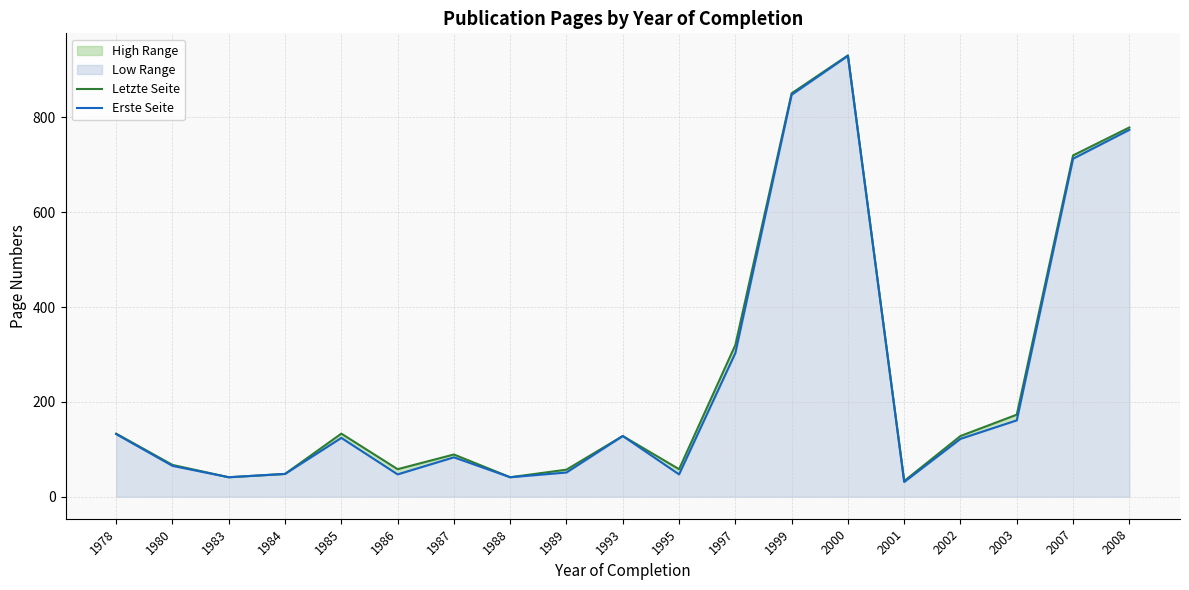

Reading left to right, transcribe all the data shown in this chart.

Letzte Seite: 1978=133	1980=67	1983=41	1984=48	1985=133	1986=58	1987=89	1988=41	1989=57	1993=128	1995=58	1997=320	1999=851	2000=931	2001=33	2002=128	2003=173	2007=720	2008=779
Erste Seite: 1978=132	1980=65	1983=41	1984=48	1985=124	1986=47	1987=83	1988=41	1989=51	1993=128	1995=47	1997=303	1999=848	2000=930	2001=31	2002=122	2003=161	2007=713	2008=774